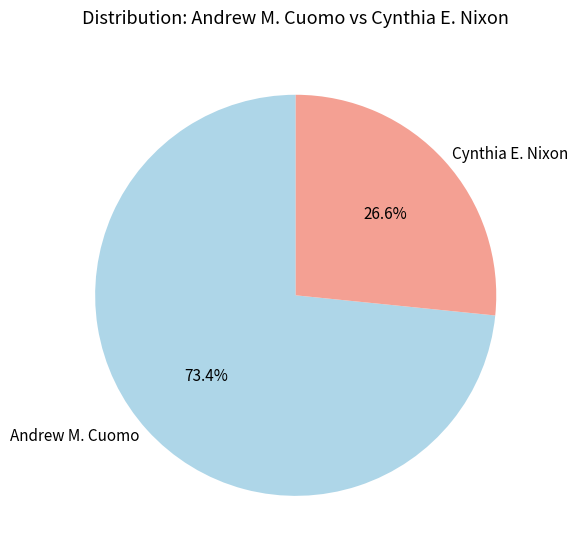

Which category has the biggest portion of the pie?

Andrew M. Cuomo